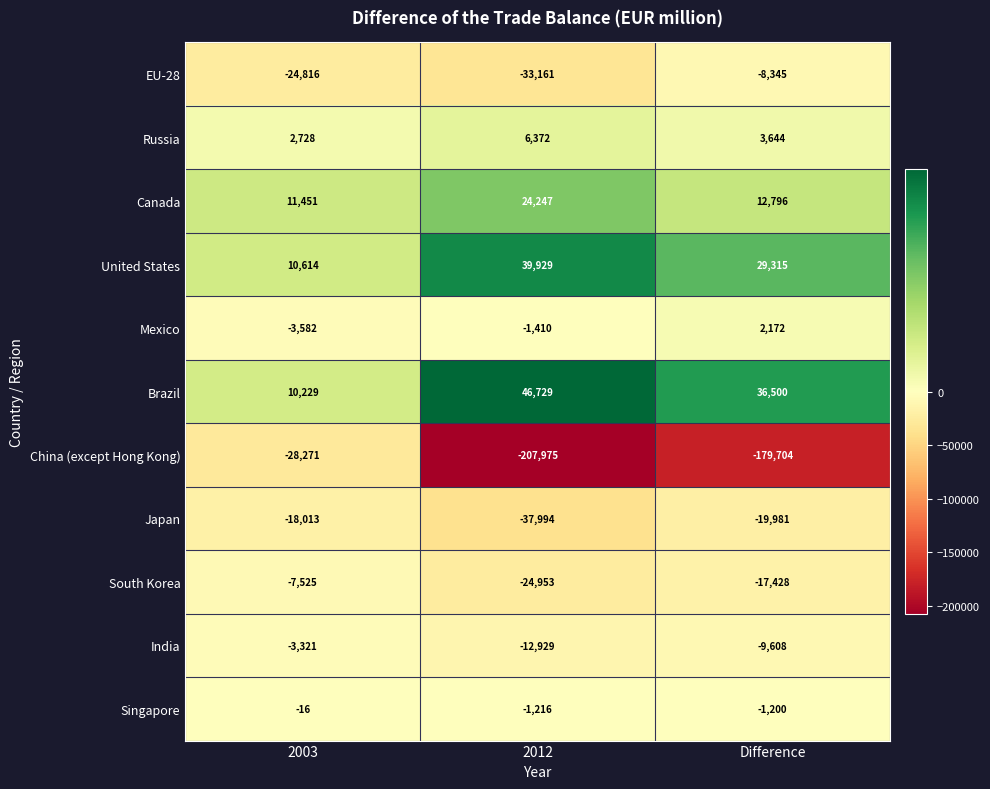

What is the difference between the maximum and second lowest values in the China (except Hong Kong) series?

151433